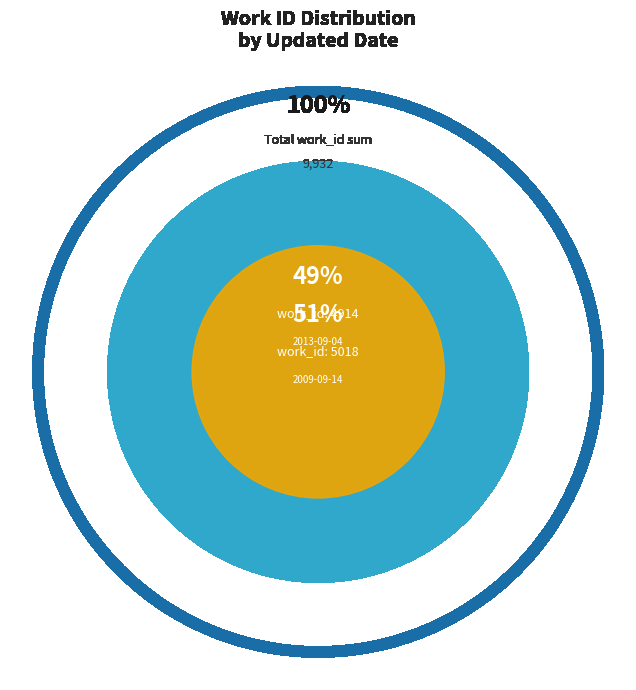

To the nearest percent, what percentage of the pie is 2013-09-04 00:05:06 UTC?

49%